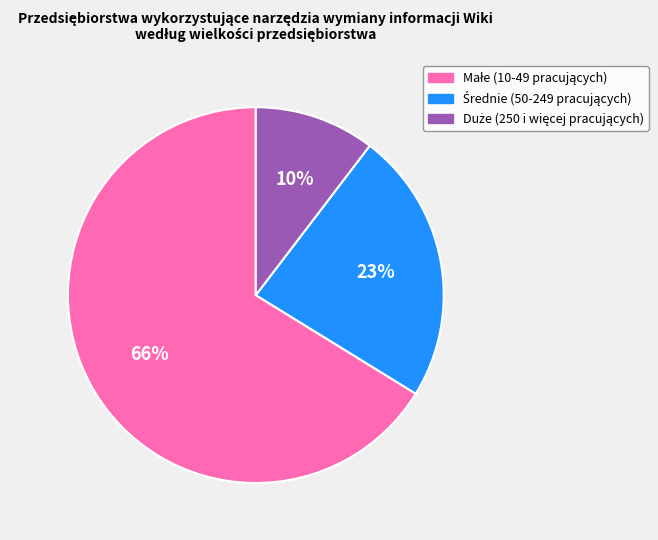

To the nearest percent, what is the average slice percentage?

33%